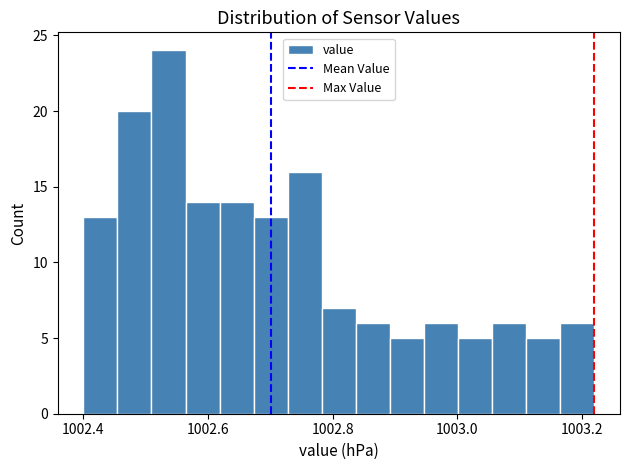

Read against the x-axis, roughly where is the centre of the tallest bar?

1002.54